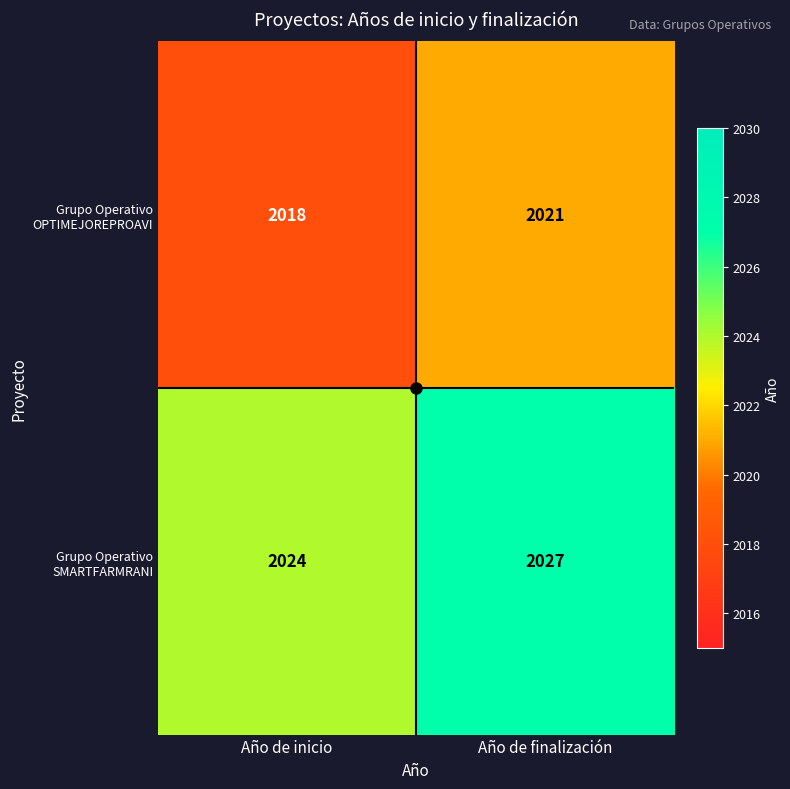

Rank the series at Año de finalización from highest to lowest value.

Grupo Operativo SMARTFARMRANI, Grupo Operativo OPTIMEJOREPROAVI